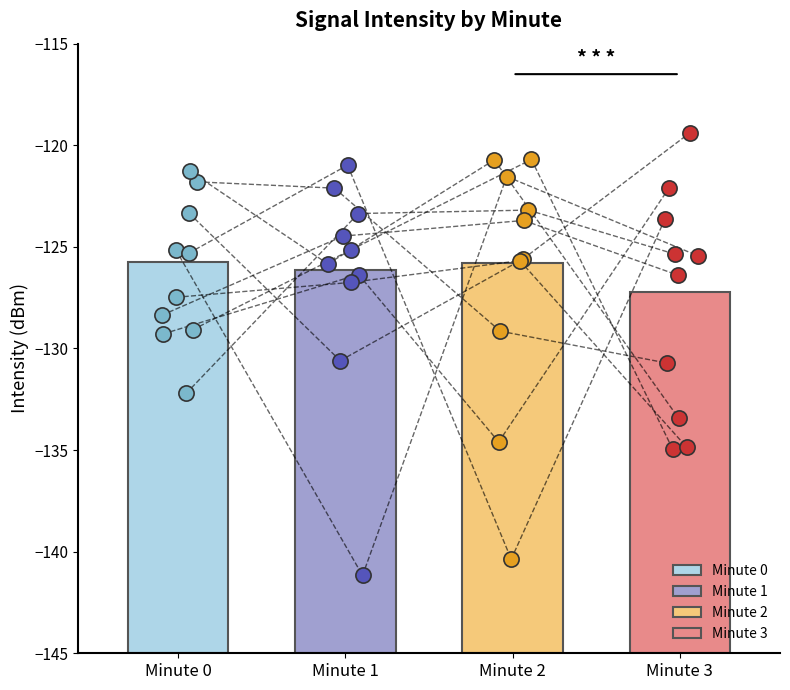

Is the value of minute_0 at 7 greater than the value of minute_3 at 9?

Yes